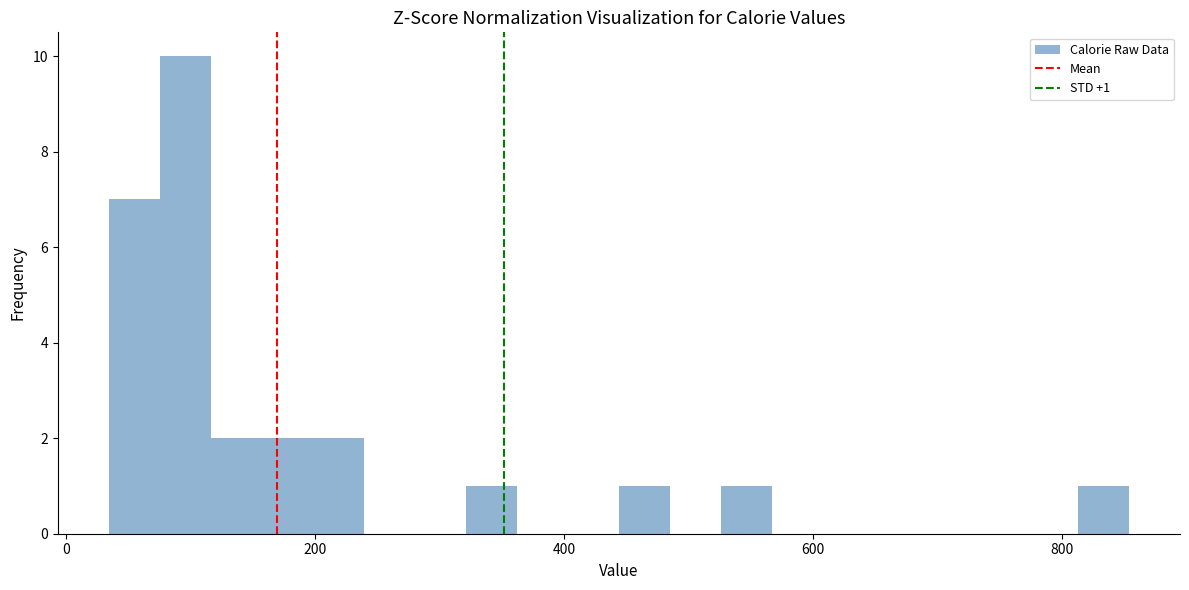

Around what value on the x-axis is the tallest bar? Give the approximate position of its centre, as read against the axis.

100